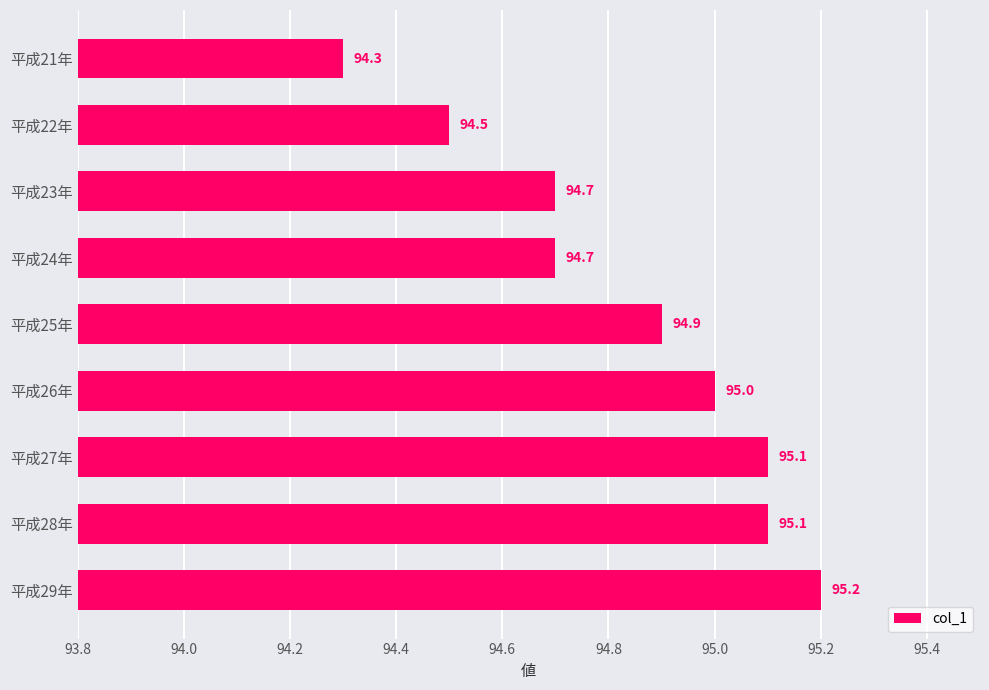

What is the smallest value displayed?

94.3